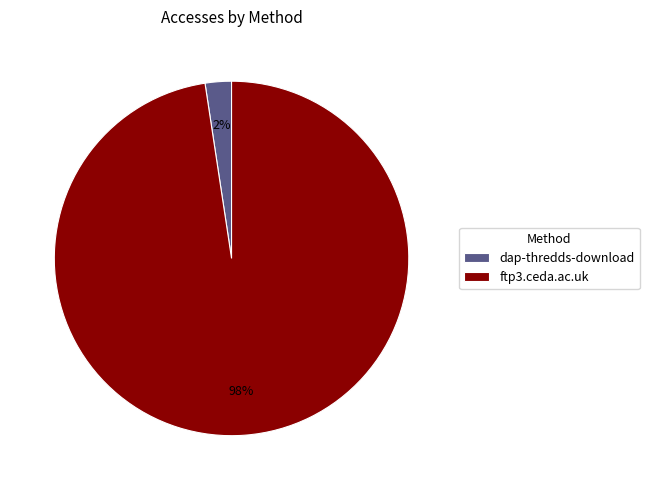

To the nearest percent, what is the average slice percentage?

50%